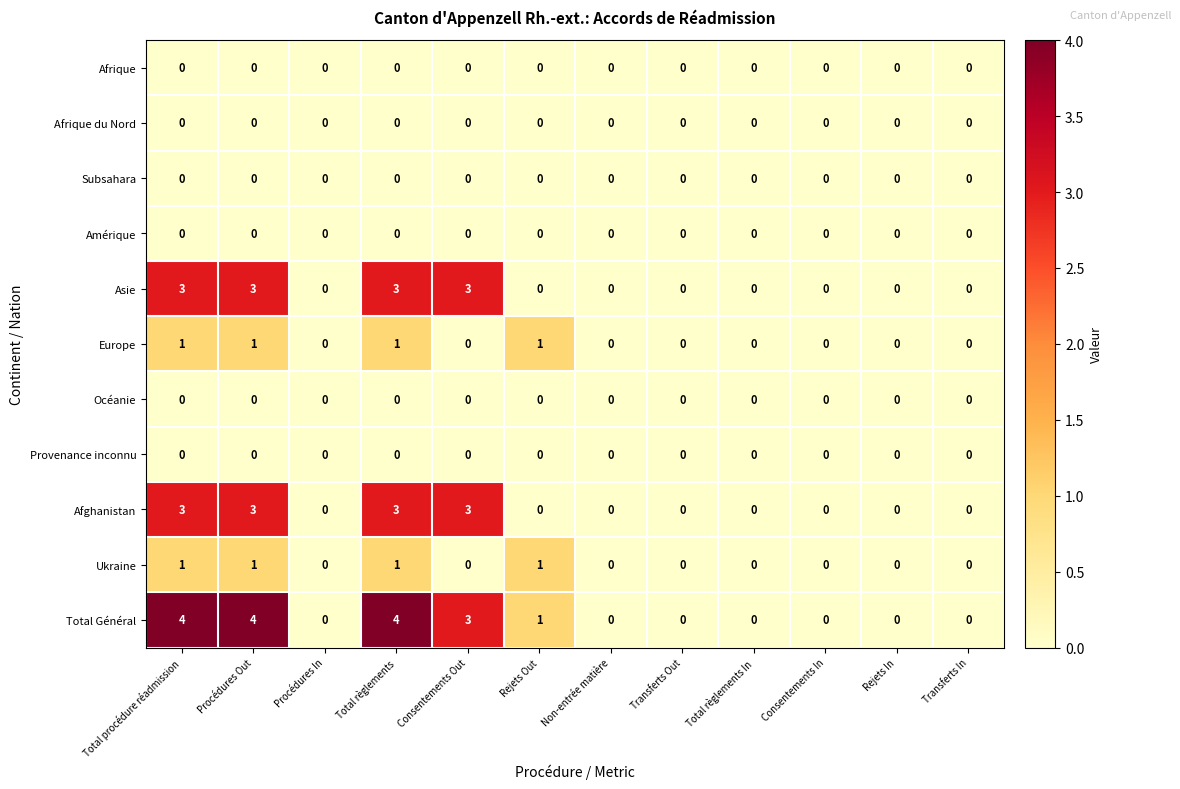

What is the difference between the highest and lowest values at Consentements Out?

3